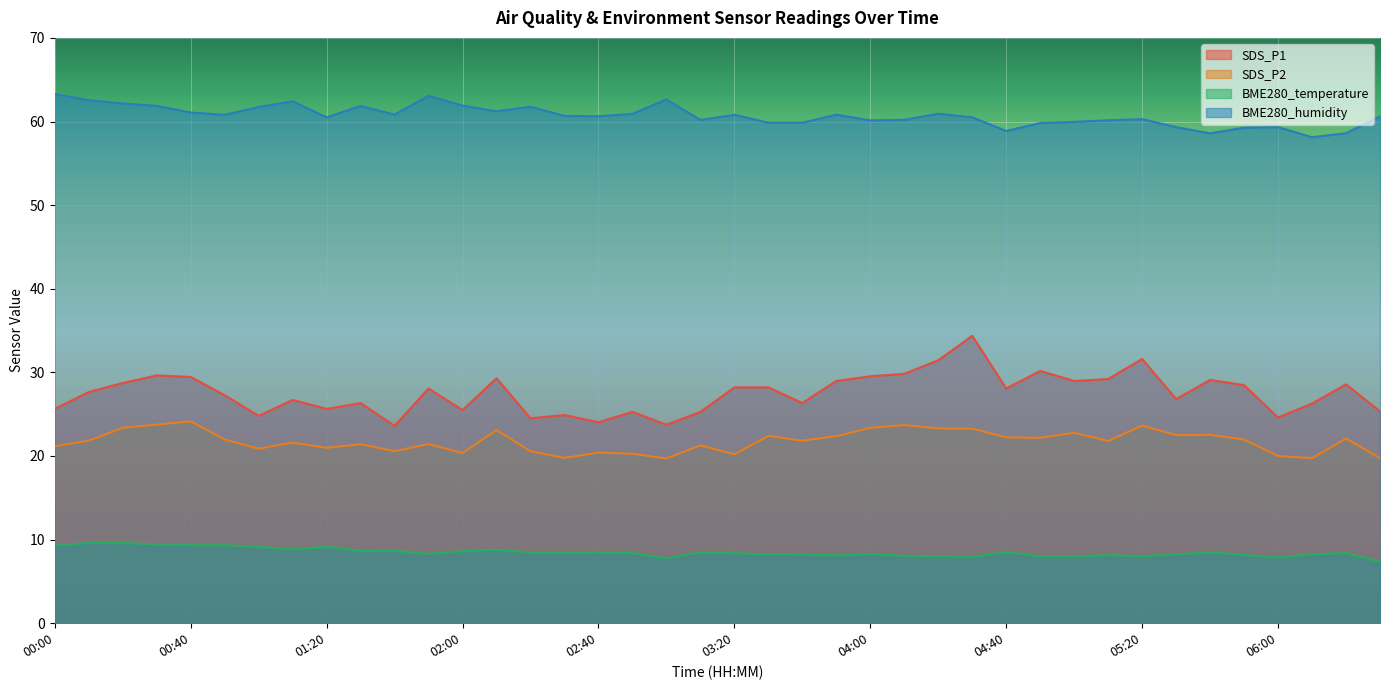

What is the maximum value for BME280_humidity?

63.3